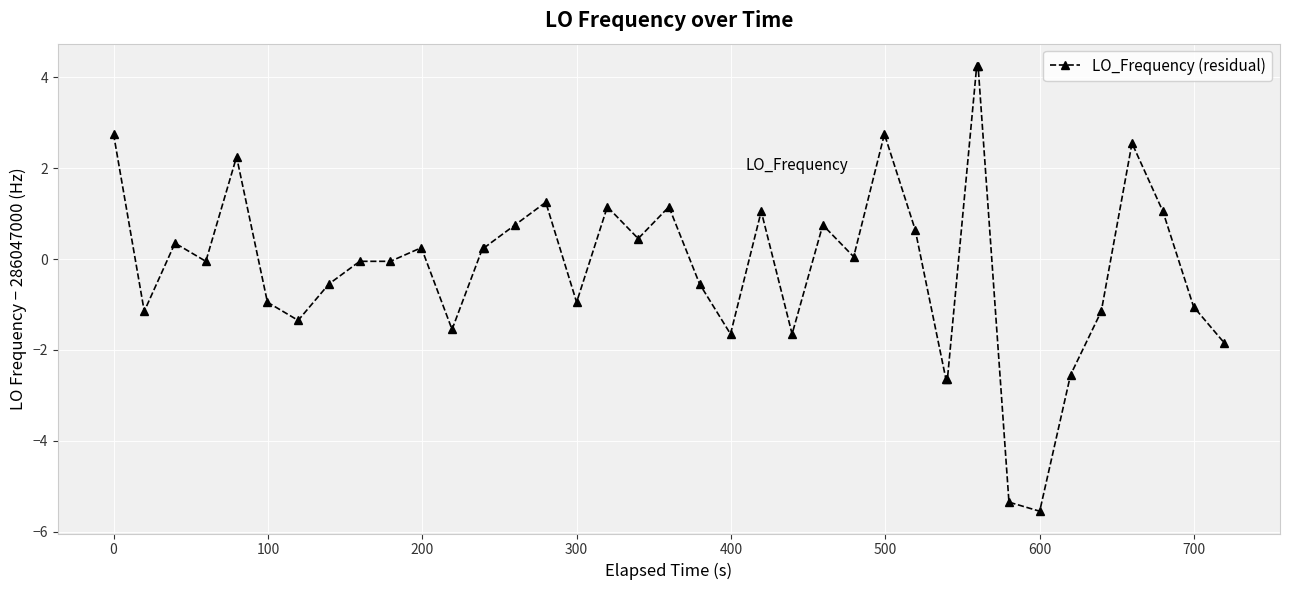

How many lines are shown in the chart?

1